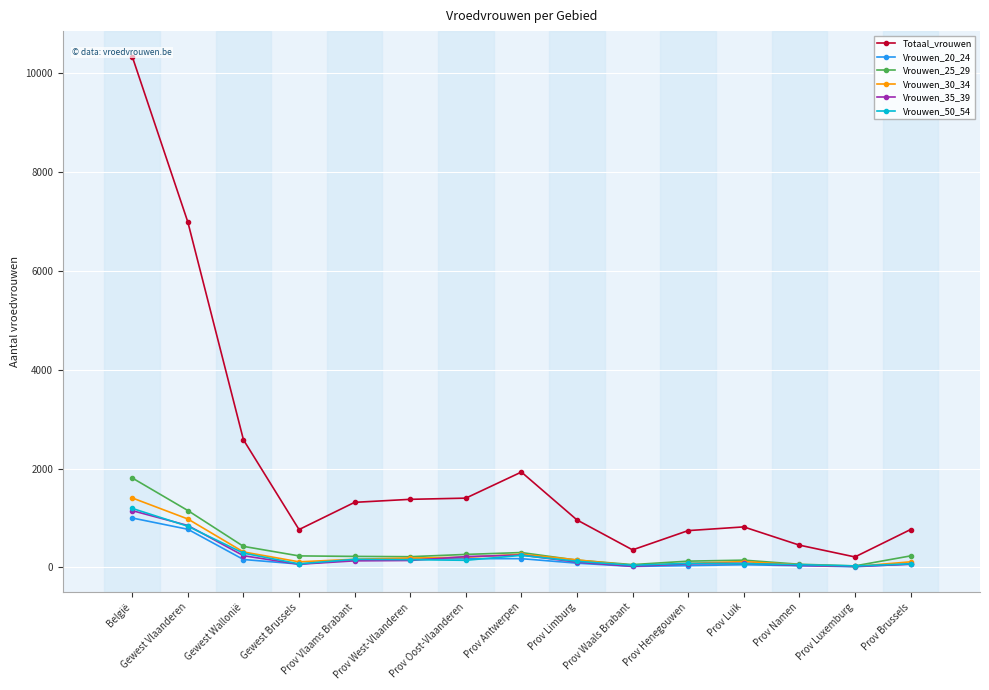

At Prov Waals Brabant, list the series in order from smallest to largest.

Vrouwen_20_24, Vrouwen_35_39, Vrouwen_30_34, Vrouwen_50_54, Vrouwen_25_29, Totaal_vrouwen